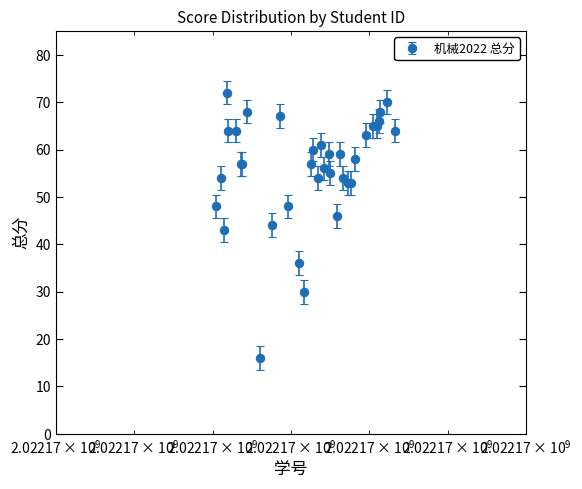

True or false: the data has more than 2 interior local peaks.

True